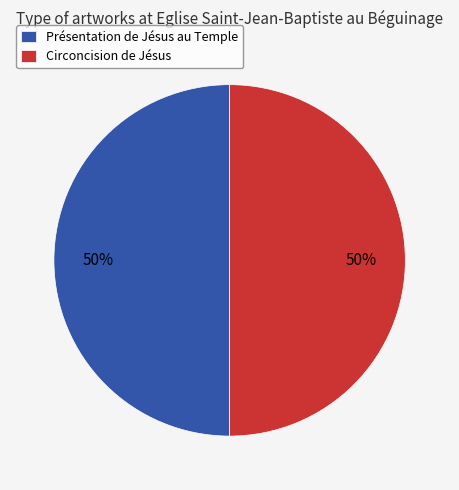

To the nearest percent, what is the combined percentage of Circoncision de Jésus and Présentation de Jésus au Temple?

100%